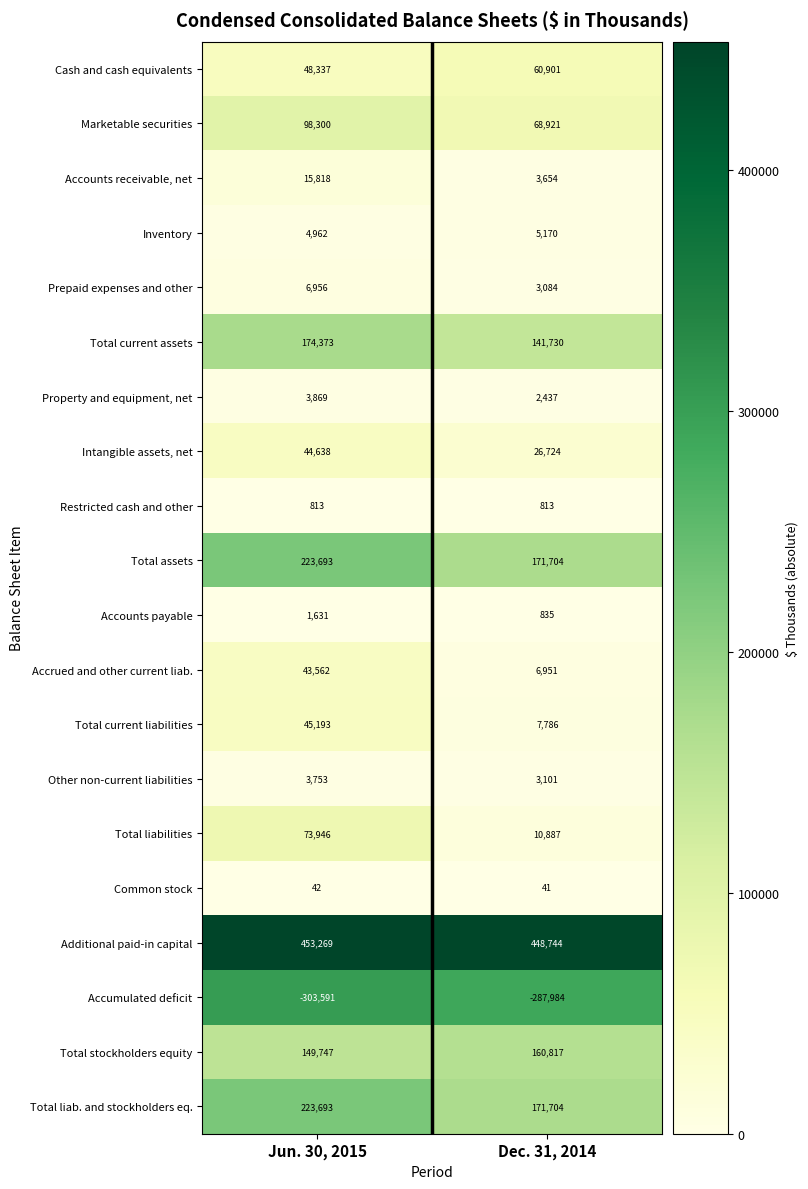

True or false: Property and equipment, net has a value of 1225 at Dec. 31, 2014.

False